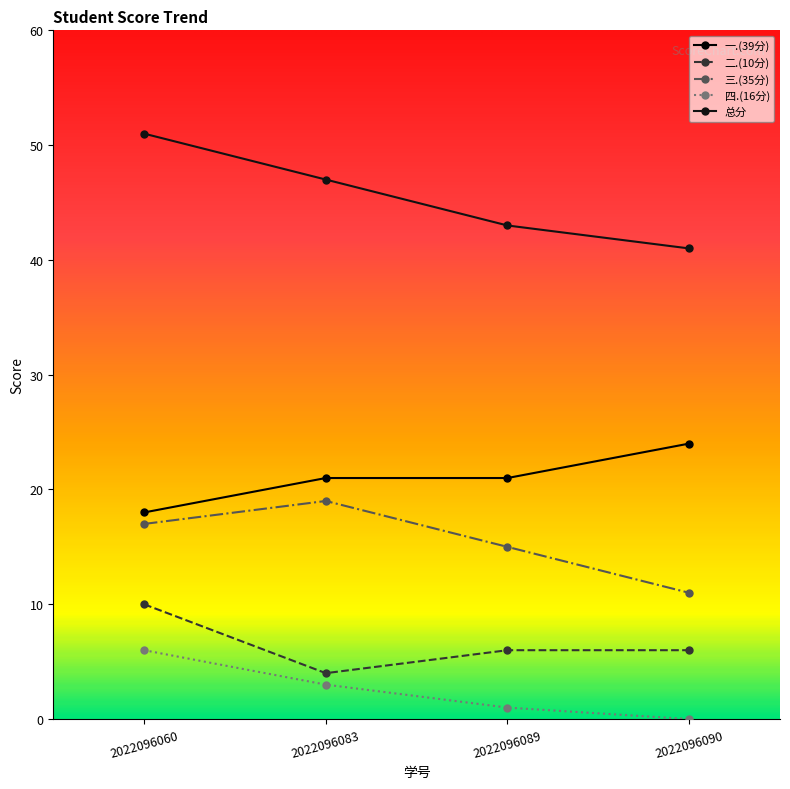

Which category has the highest value across all series?

2022096060